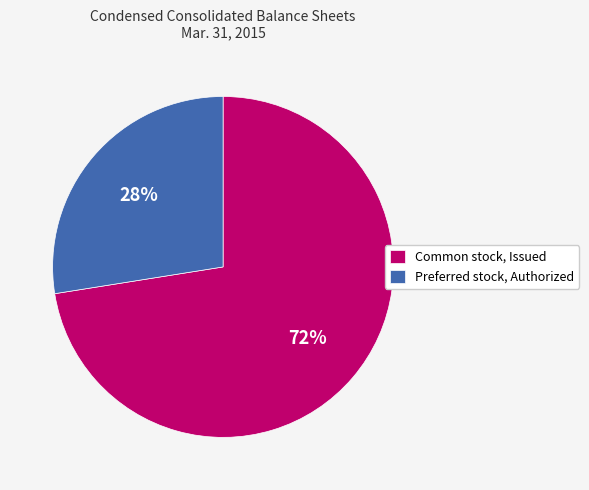

What percentage is the Preferred stock, Authorized slice, to the nearest percent?

28%